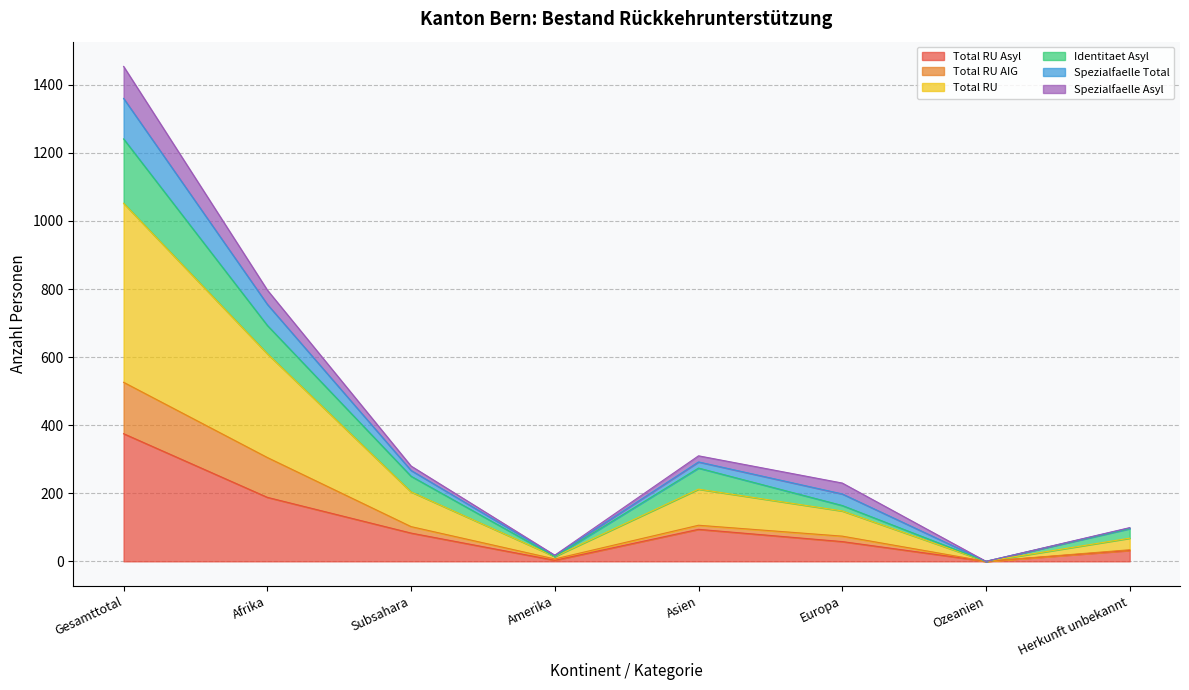

What is the greatest value displayed?

1454